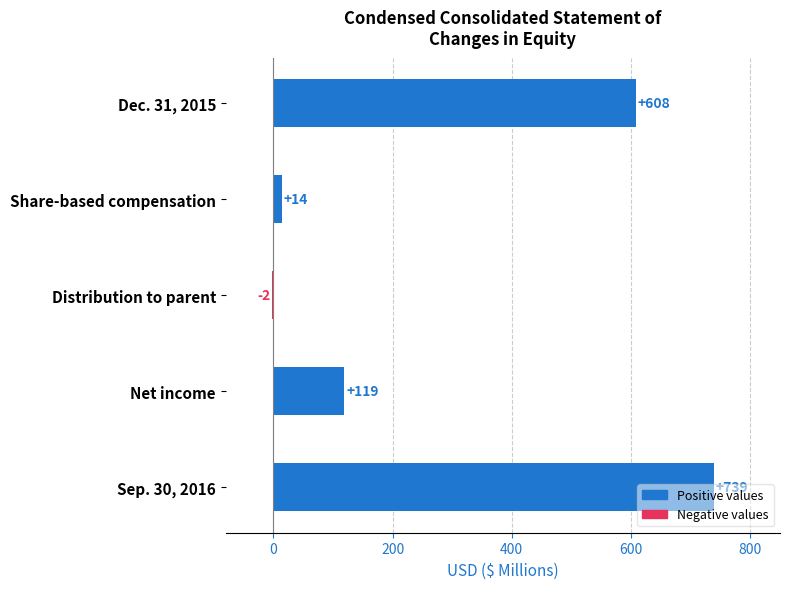

Is it true that the value at Dec. 31, 2015 is 412?

False